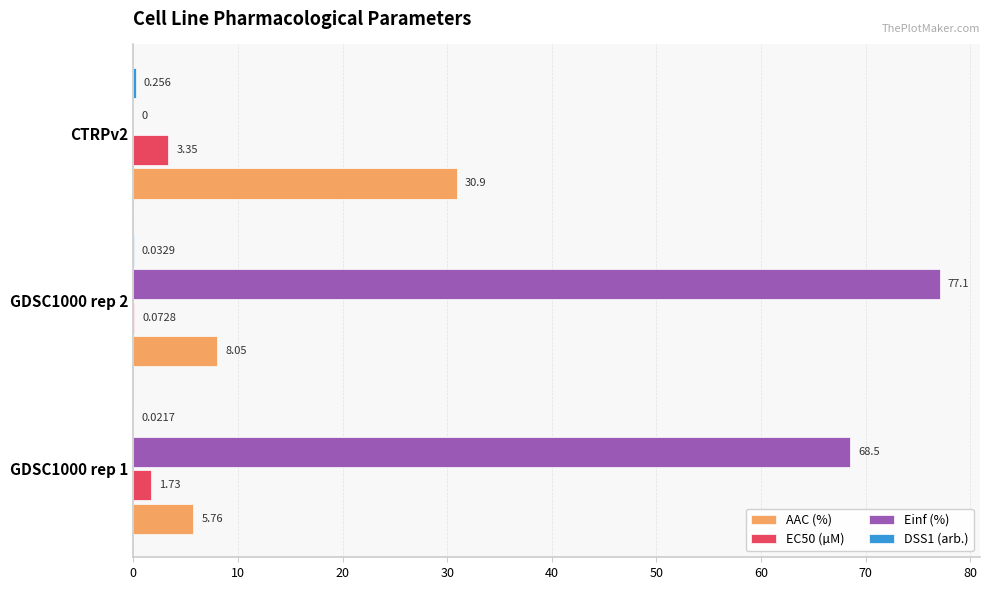

Which series changed the most between GDSC1000 rep 2 and CTRPv2?

Einf (%)